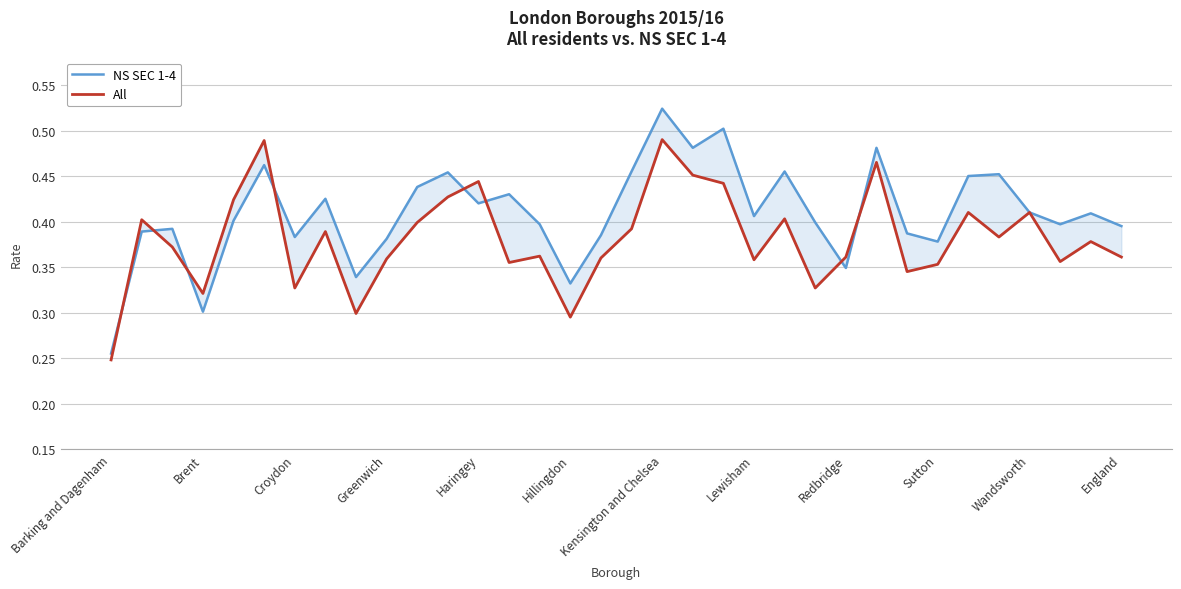

How many distinct data groups are displayed?

2